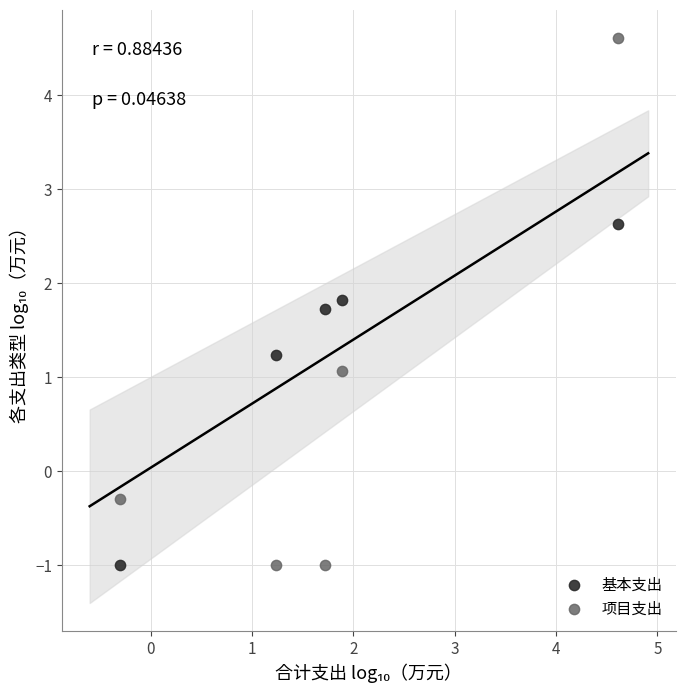

Which series reaches the maximum Y coordinate?

项目支出